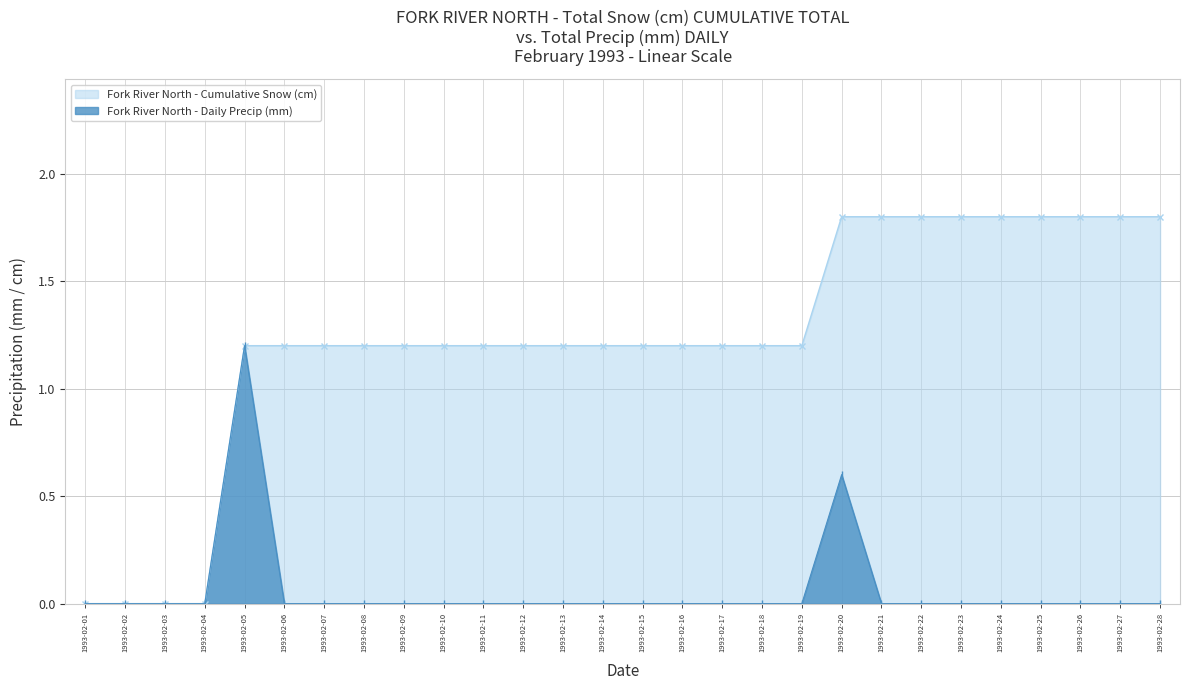

True or false: Fork River North - Daily Precip (mm) has more than 1 points higher than both neighbors.

True